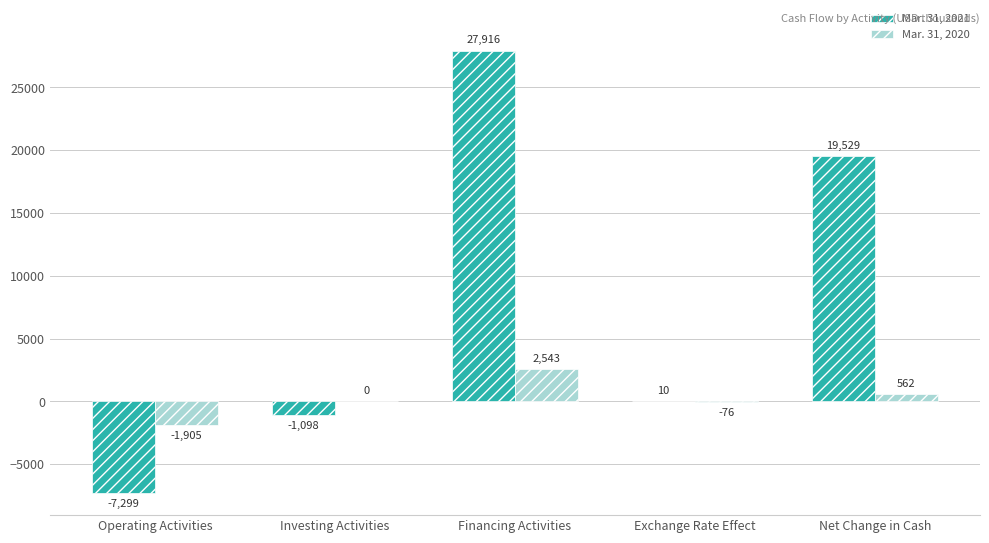

What is the maximum value shown in the chart?

27916